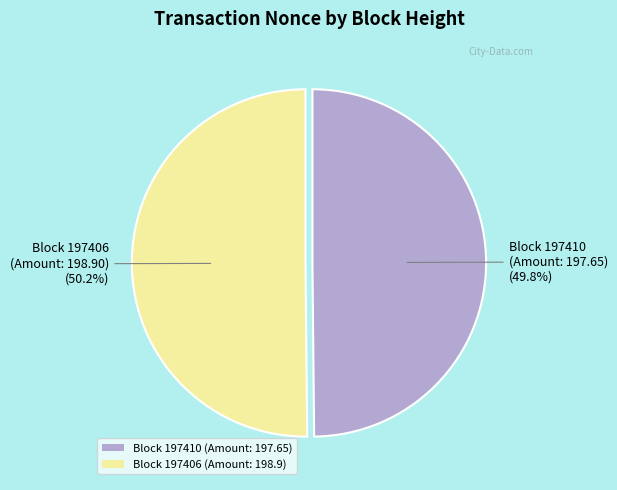

What is the ratio of the value at Block 197410 (Amount: 197.65) to the value at Block 197406 (Amount: 198.9)?

1.0